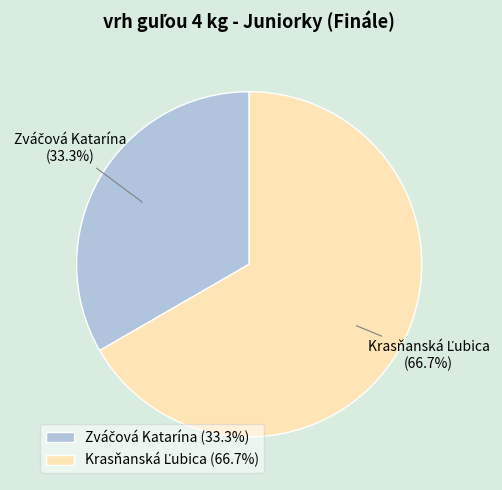

Is there a majority slice in this chart?

Yes